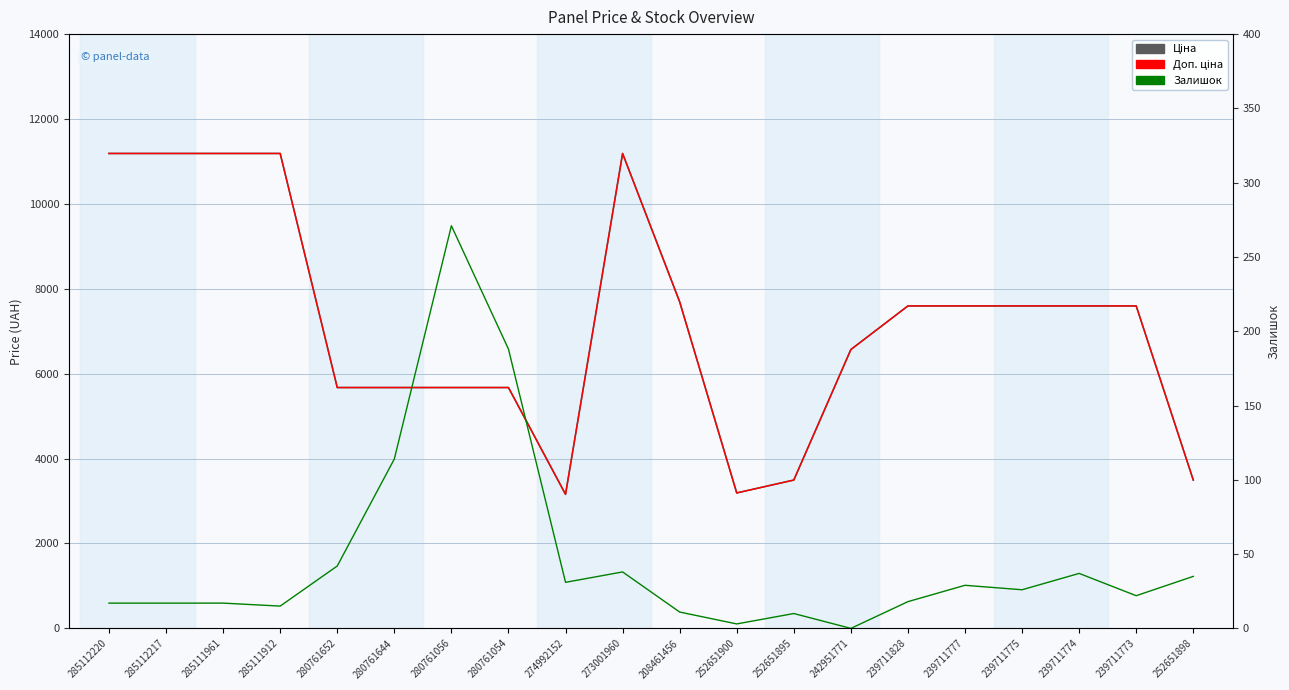

Reading right to left, list all the values displayed in this chart.

Ціна: 252651898=3494.4	239711773=7596.5	239711774=7596.5	239711775=7596.5	239711777=7596.5	239711828=7596.5	242951771=6568.8	252651895=3494.4	252651900=3190.5	208461456=7693.1	273001960=11188.2	274992152=3157.9	280761054=5673.8	280761056=5673.8	280761644=5673.8	280761652=5673.8	285111912=11188.2	285111961=11188.2	285112217=11188.2	285112220=11188.2
Доп. ціна: 252651898=3494.0	239711773=7596.5	239711774=7596.5	239711775=7596.5	239711777=7596.5	239711828=7596.5	242951771=6568.8	252651895=3494.0	252651900=3191.0	208461456=7693.1	273001960=11188.2	274992152=3158.0	280761054=5673.8	280761056=5673.8	280761644=5673.8	280761652=5673.8	285111912=11188.2	285111961=11188.2	285112217=11188.2	285112220=11188.2
Залишок: 252651898=35.0	239711773=22.0	239711774=37.0	239711775=26.0	239711777=29.0	239711828=18.0	242951771=0.0	252651895=10.0	252651900=3.0	208461456=11.0	273001960=38.0	274992152=31.0	280761054=188.0	280761056=271.0	280761644=114.0	280761652=42.0	285111912=15.0	285111961=17.0	285112217=17.0	285112220=17.0